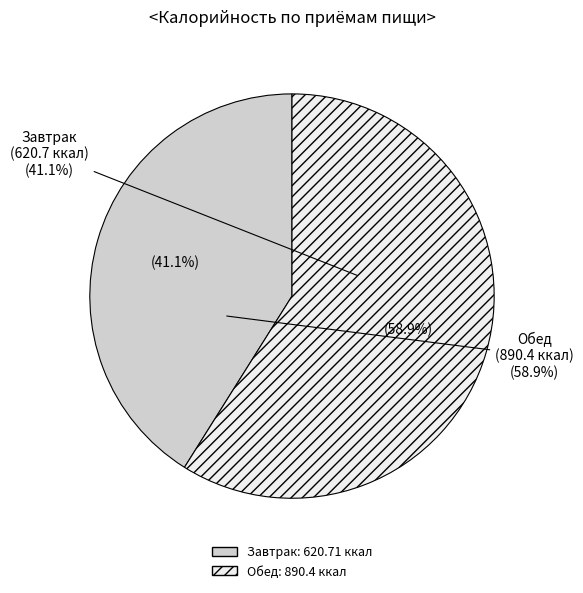

How many segments does this pie chart have?

2